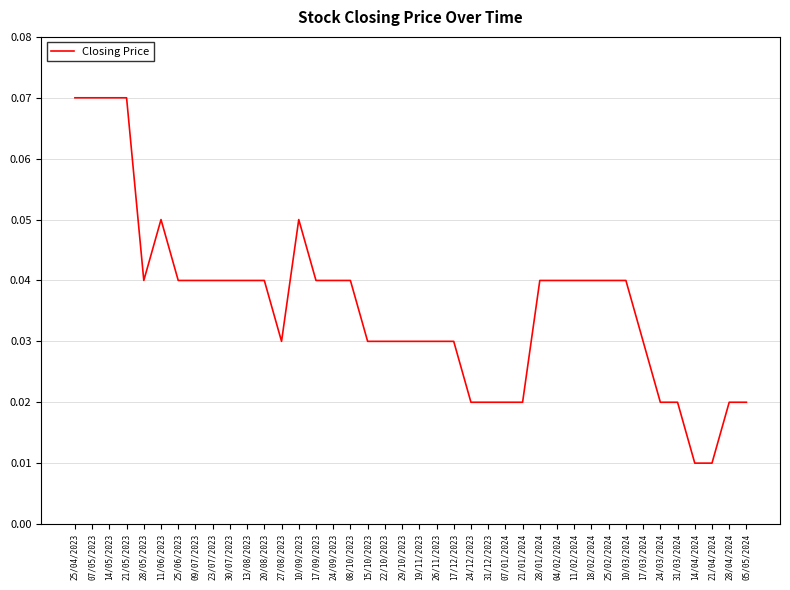

Which has a higher value, 19/11/2023 or 21/04/2024?

19/11/2023